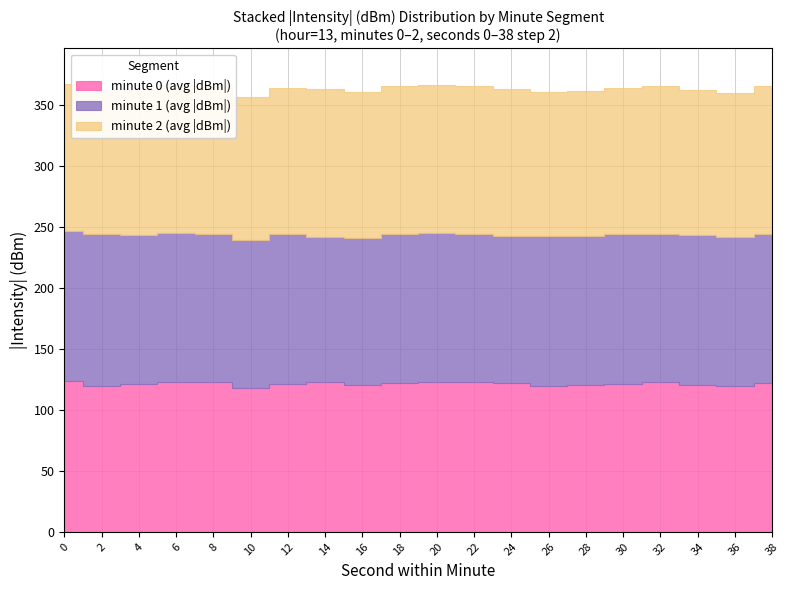

At 34, list the series in order from smallest to largest.

minute 0 (avg dBm), minute 1 (avg dBm), minute 2 (avg dBm)